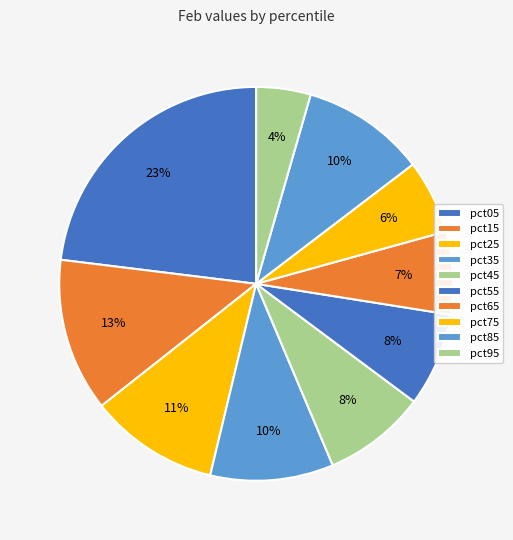

What is the smallest slice in the pie chart?

pct95